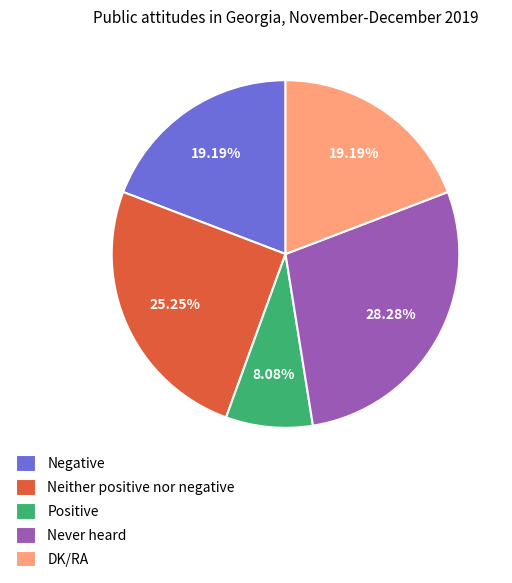

How many slices are in this pie chart?

5